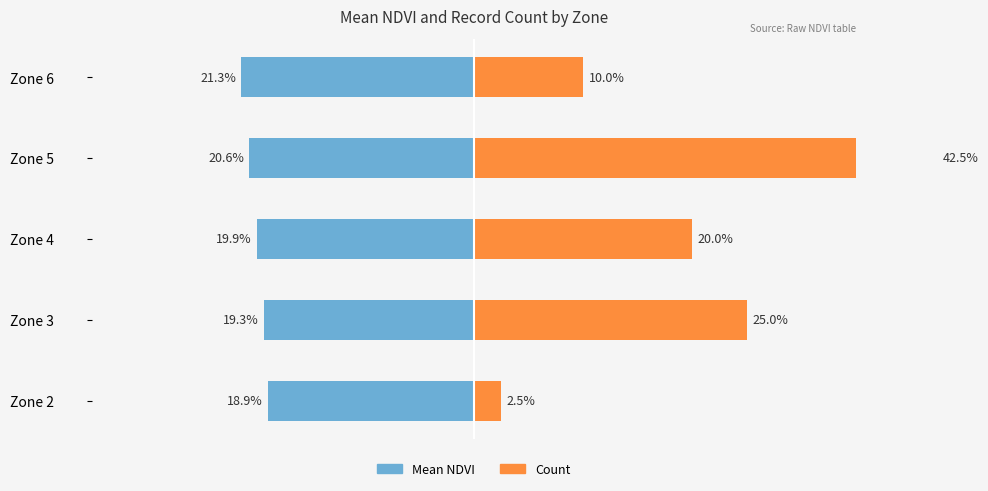

List the series in order of their overall mean, lowest first.

Mean NDVI (normalized), Count (normalized)